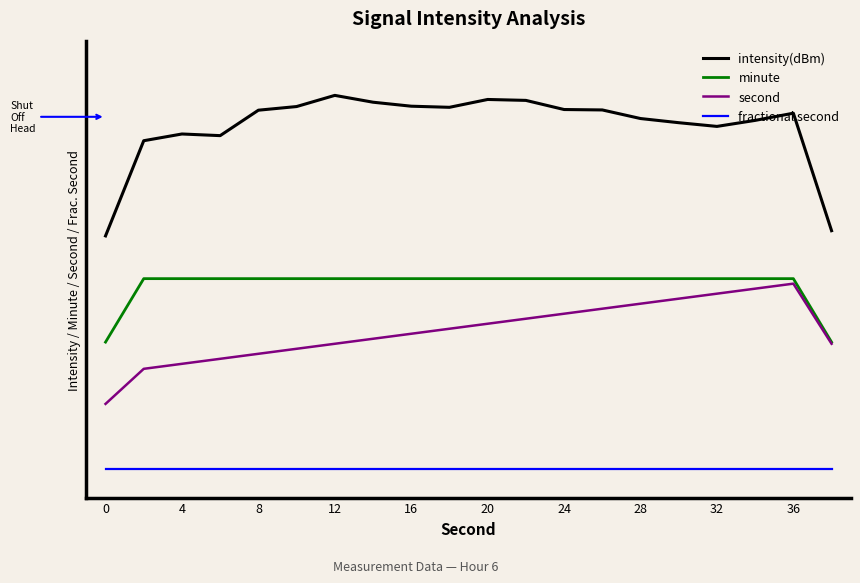

At how many categories does at least one series exceed 0?

20